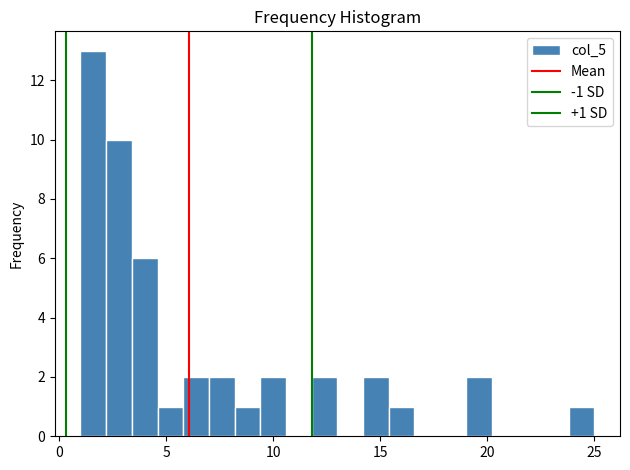

Around what value on the x-axis is the tallest bar? Give the approximate position of its centre, as read against the axis.

1.5